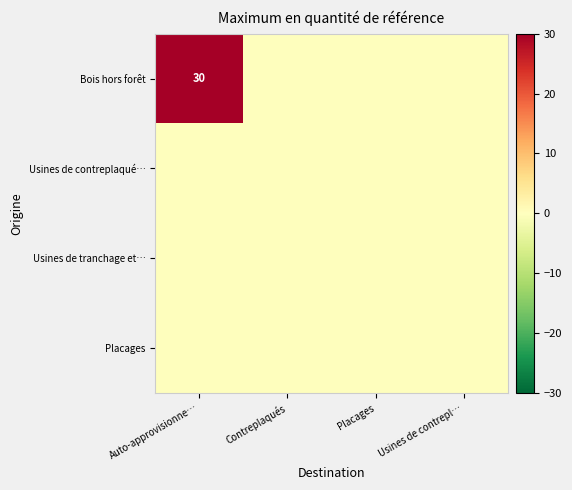

True or false: Bois hors forêt has a value of 46 at Auto-approvisionne….

False